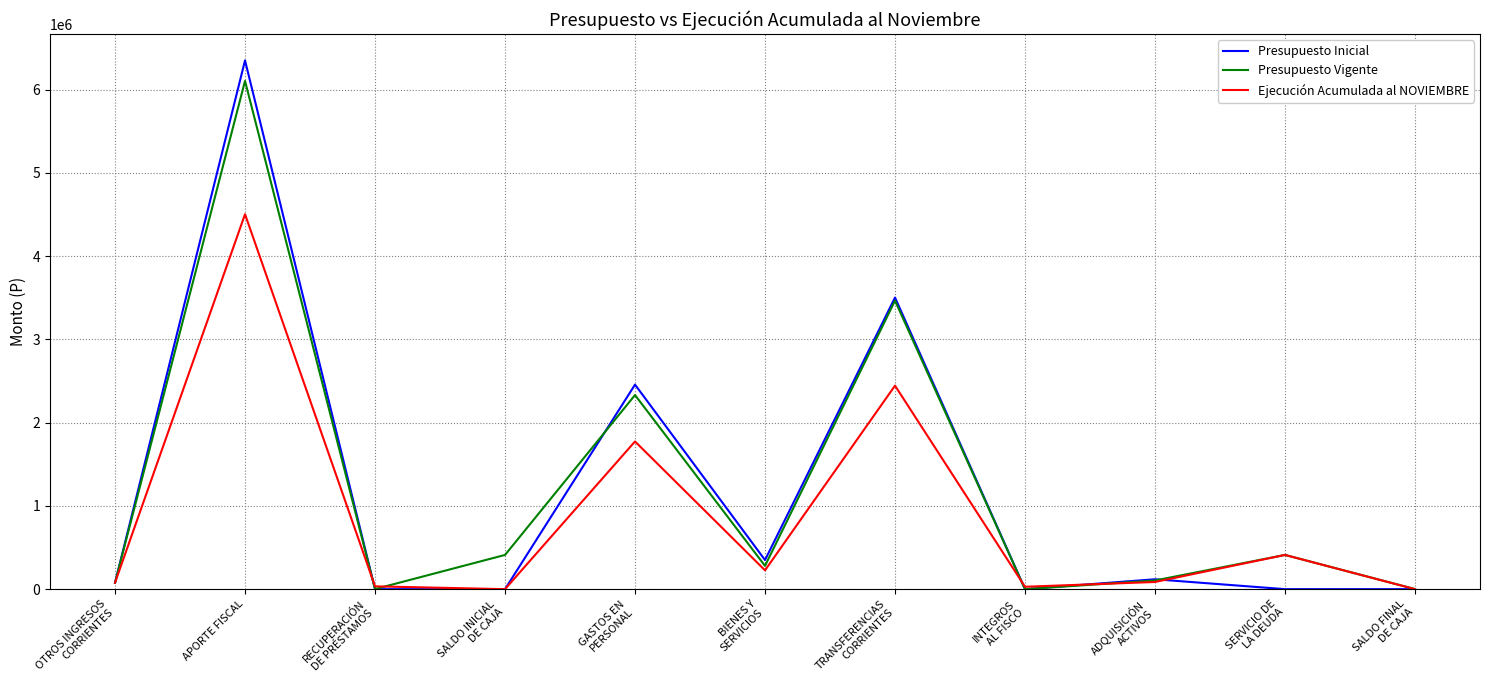

How many lines are shown in the chart?

3